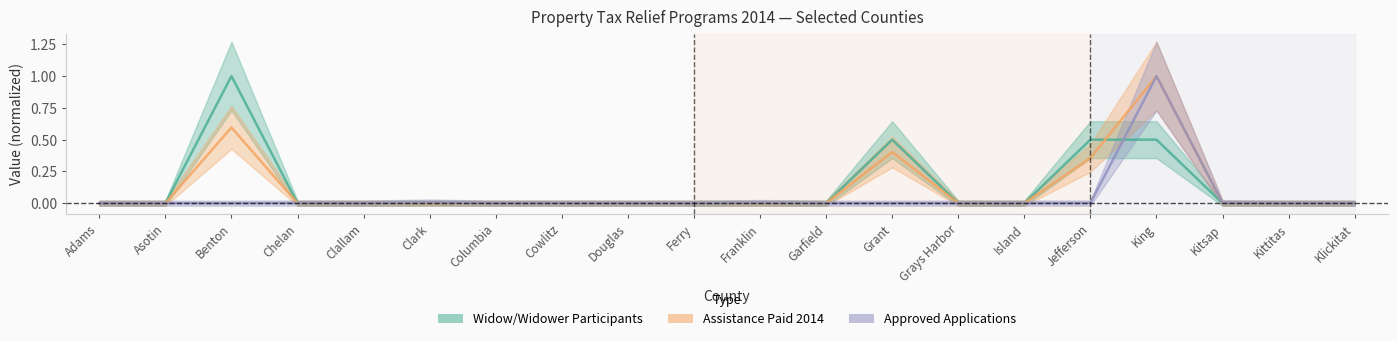

What is the highest value of the Widow/Widower Participants series?

1.0